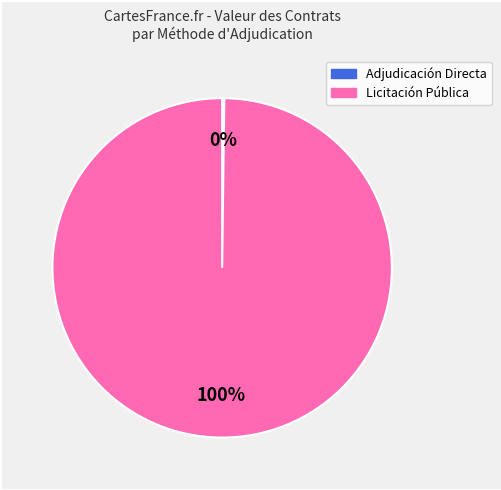

To the nearest percent, what is the difference between the largest and smallest slice percentages?

100%